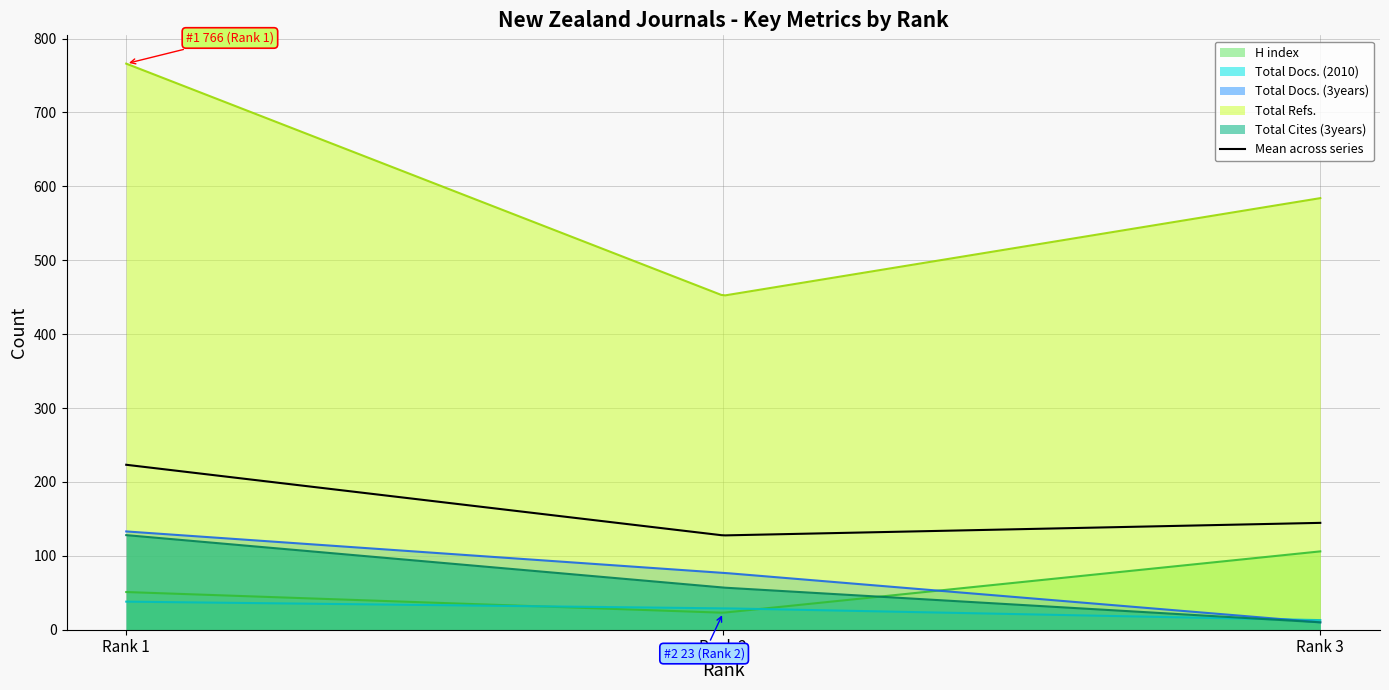

Which series has the largest total across all categories?

Total Refs.